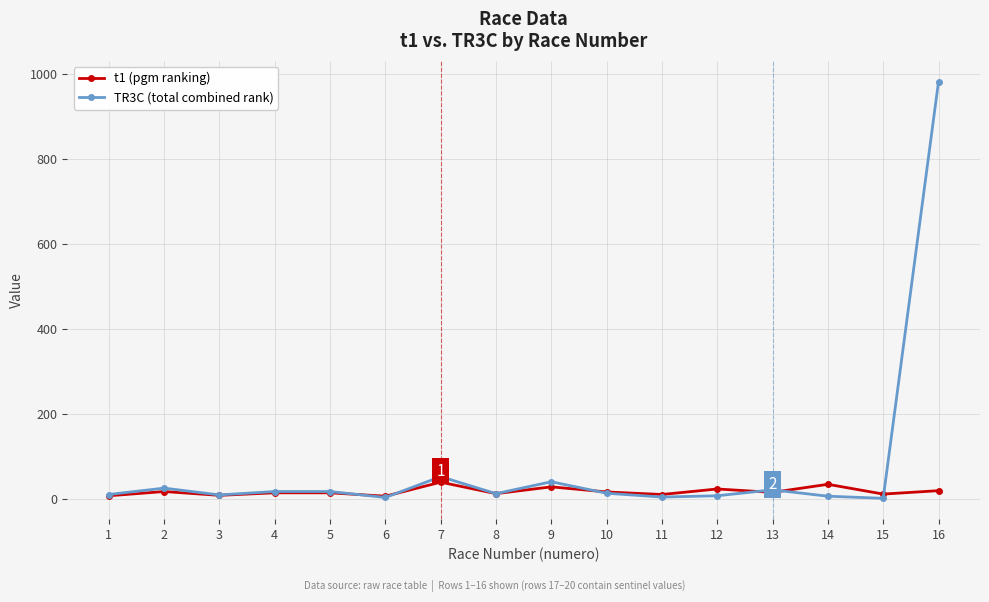

Which series has the widest spread of values?

TR3C (total combined rank)